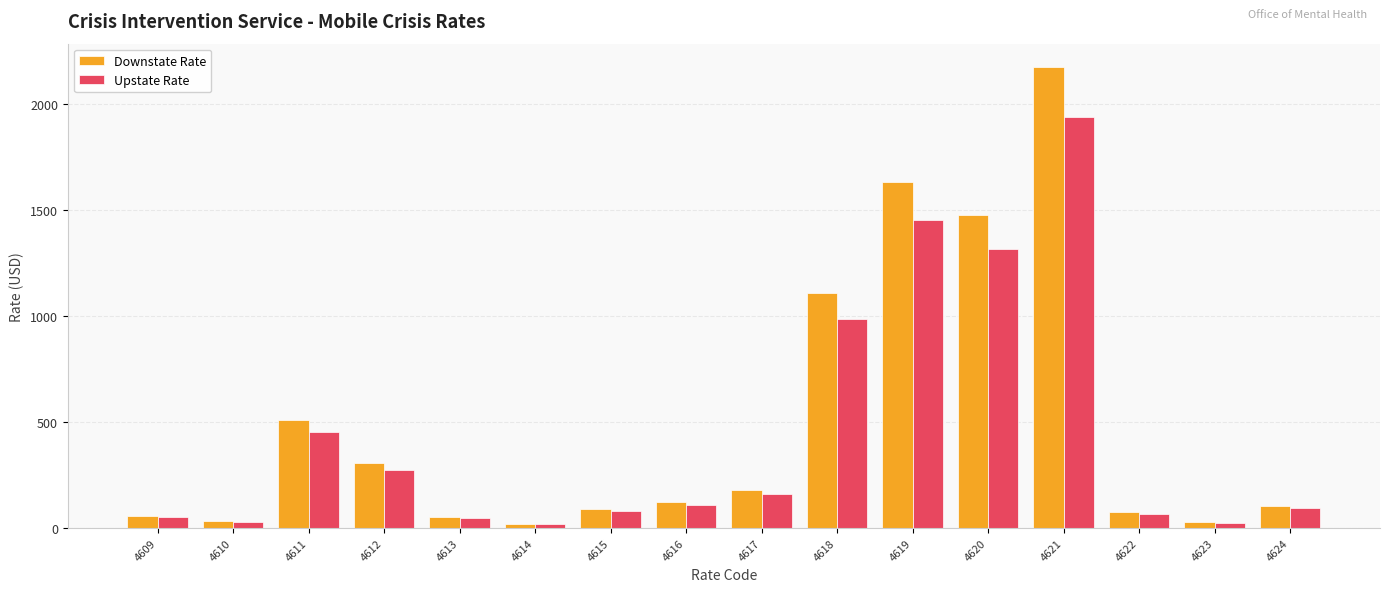

Read the Downstate Rate value at 4621.

2177.3